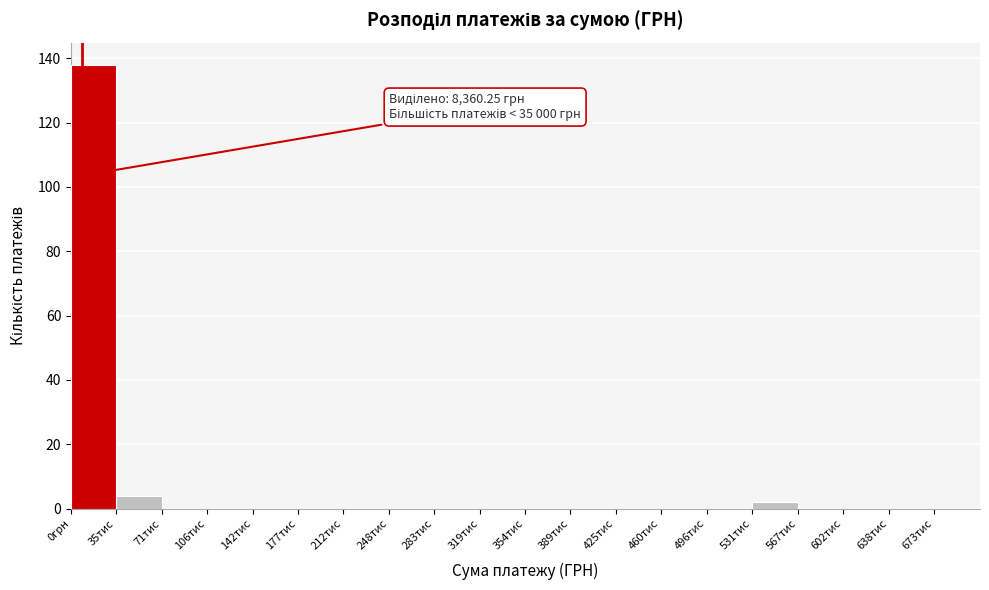

Reading left to right, what are all the values shown in this chart?

0грн=138	35тис=4	71тис=0	106тис=0	142тис=0	177тис=0	212тис=0	248тис=0	283тис=0	319тис=0	354тис=0	389тис=0	425тис=0	460тис=0	496тис=0	531тис=2	567тис=0	602тис=0	638тис=0	673тис=0